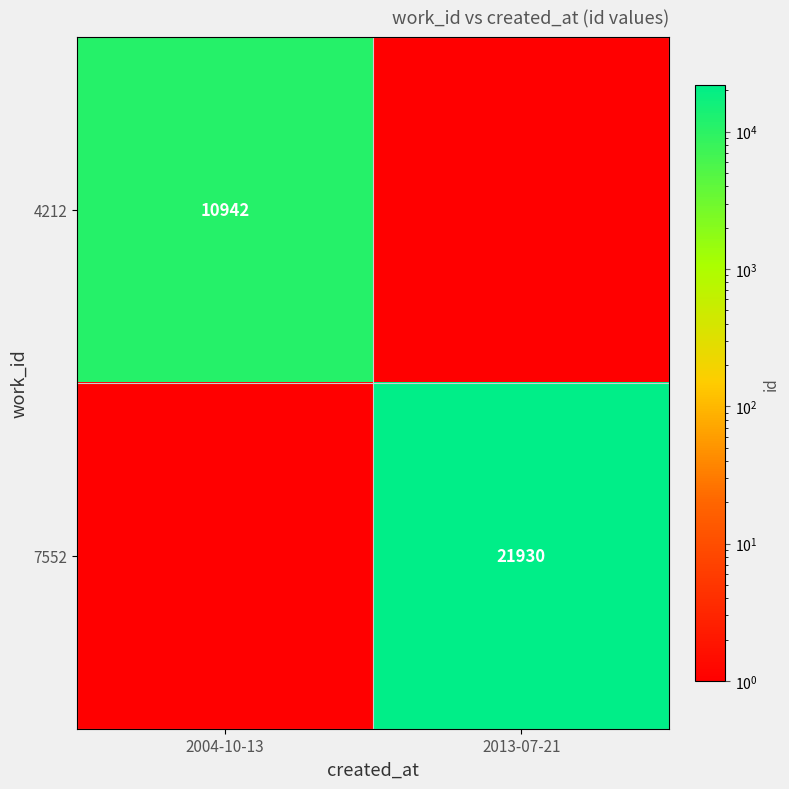

Is it true that 7552 equals 35524 at 2013-07-21?

False